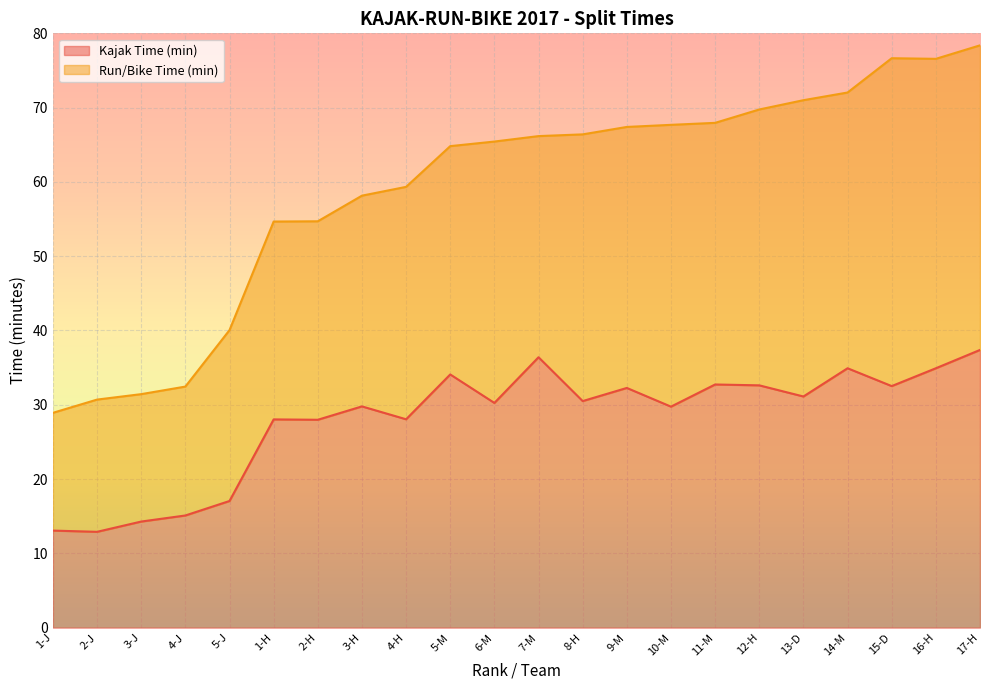

Approximately how many times larger is the value at 4-H compared to 6-M?

0.9